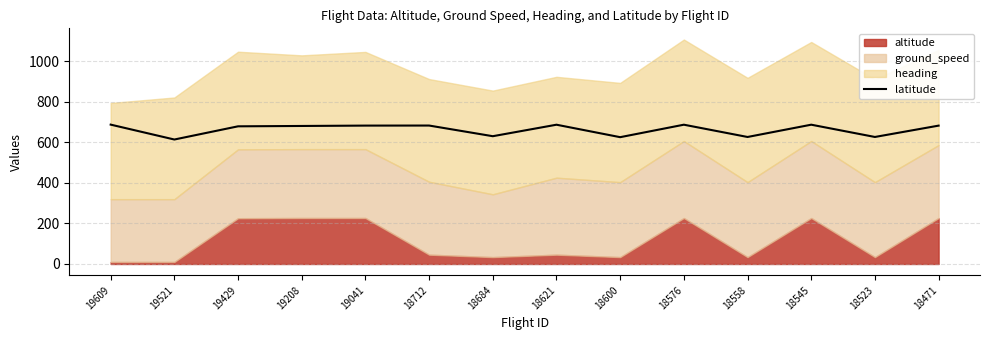

How many points are lower than both their immediate neighbors (excluding endpoints)?

5